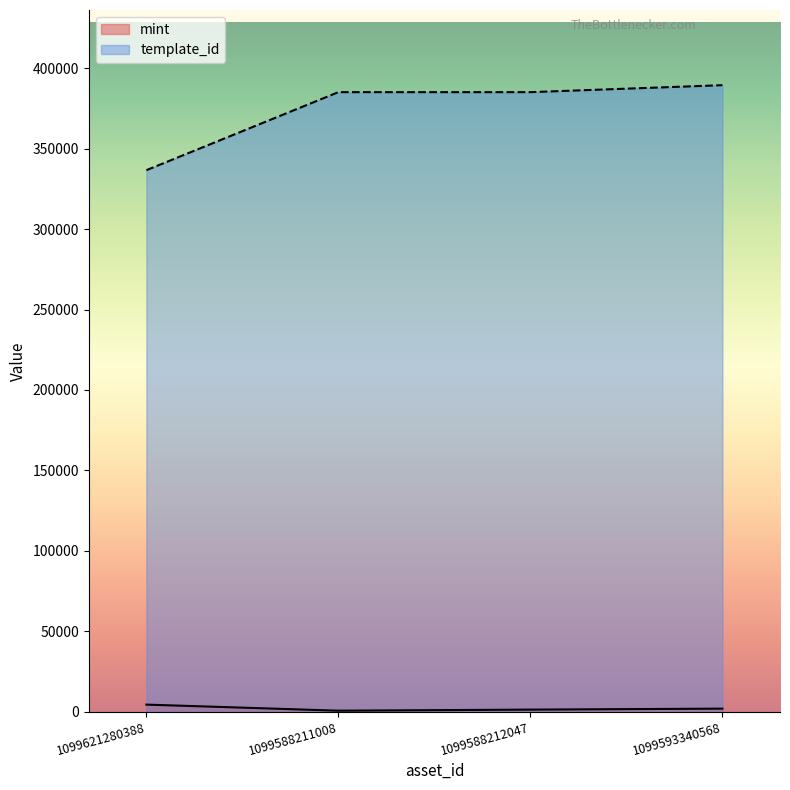

Where is mint nearest to the value 2504?

1099593340568